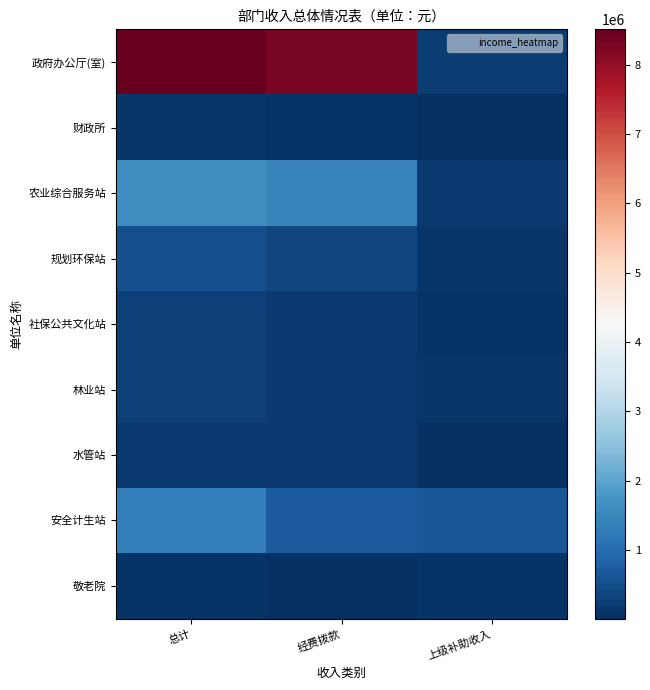

Which has a higher value, 经费拨款 or 上级补助收入?

经费拨款